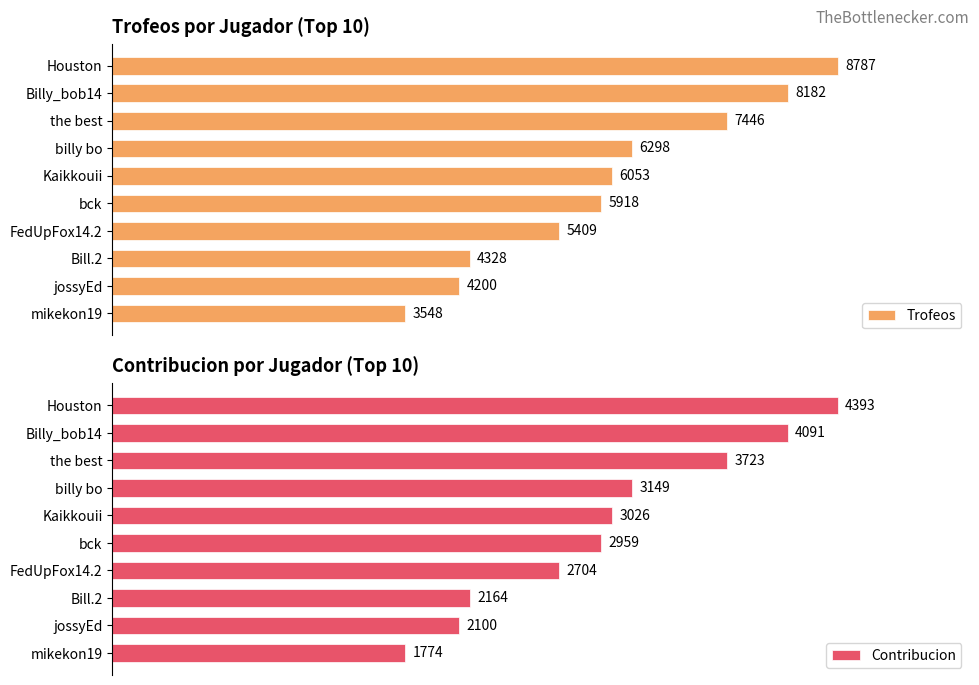

What is the minimum value for Trofeos?

3548